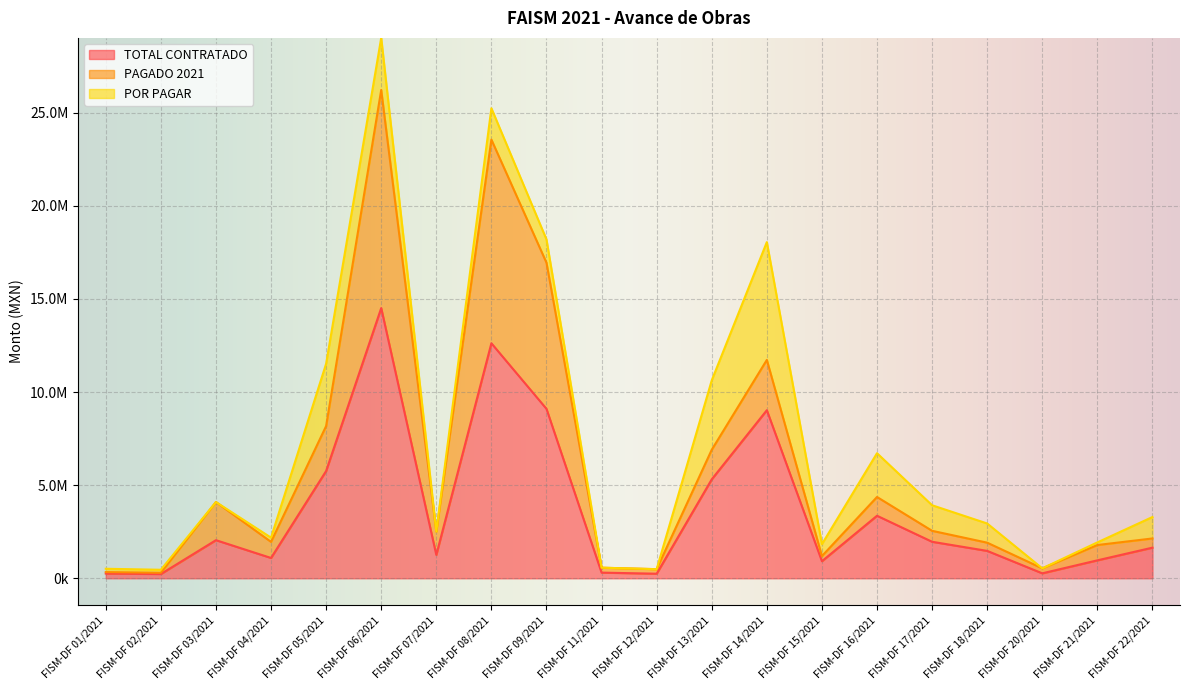

List the labels in order of TOTAL CONTRATADO value, largest first.

FISM-DF 06/2021, FISM-DF 08/2021, FISM-DF 09/2021, FISM-DF 14/2021, FISM-DF 05/2021, FISM-DF 13/2021, FISM-DF 16/2021, FISM-DF 03/2021, FISM-DF 17/2021, FISM-DF 22/2021, FISM-DF 18/2021, FISM-DF 07/2021, FISM-DF 04/2021, FISM-DF 21/2021, FISM-DF 15/2021, FISM-DF 11/2021, FISM-DF 20/2021, FISM-DF 01/2021, FISM-DF 12/2021, FISM-DF 02/2021